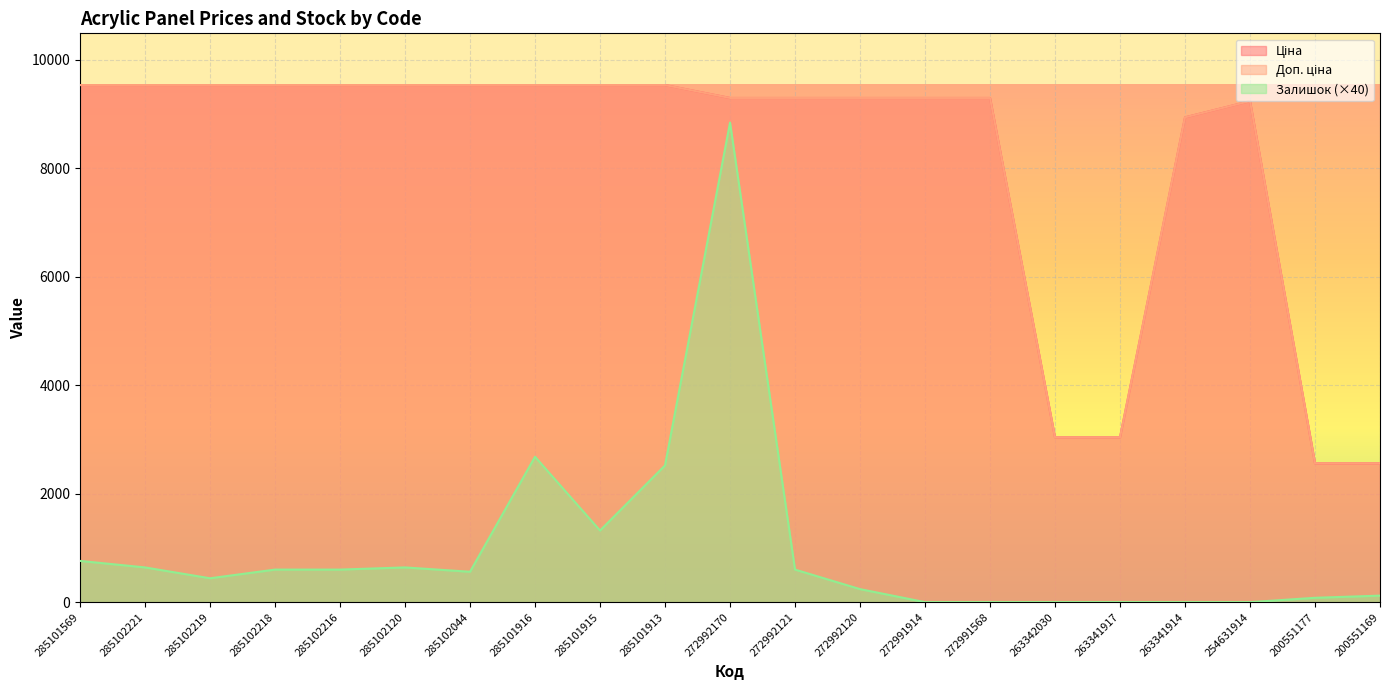

What is the difference between the maximum and minimum values in the Доп. ціна series?

6972.7